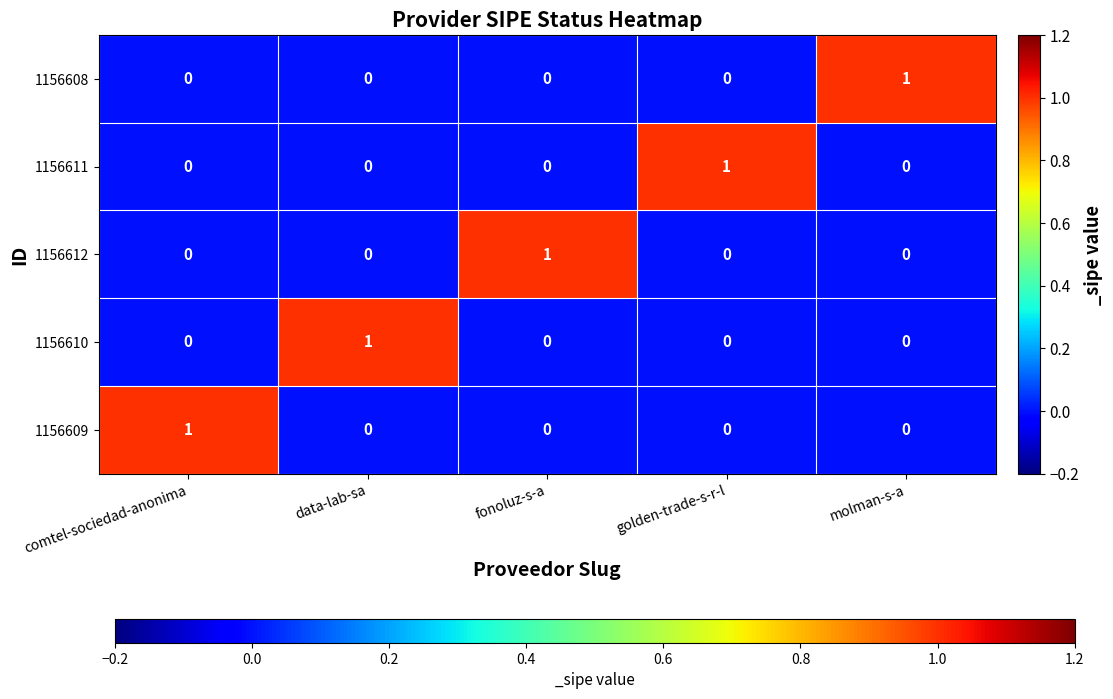

How many values in 1156610 are above zero?

1